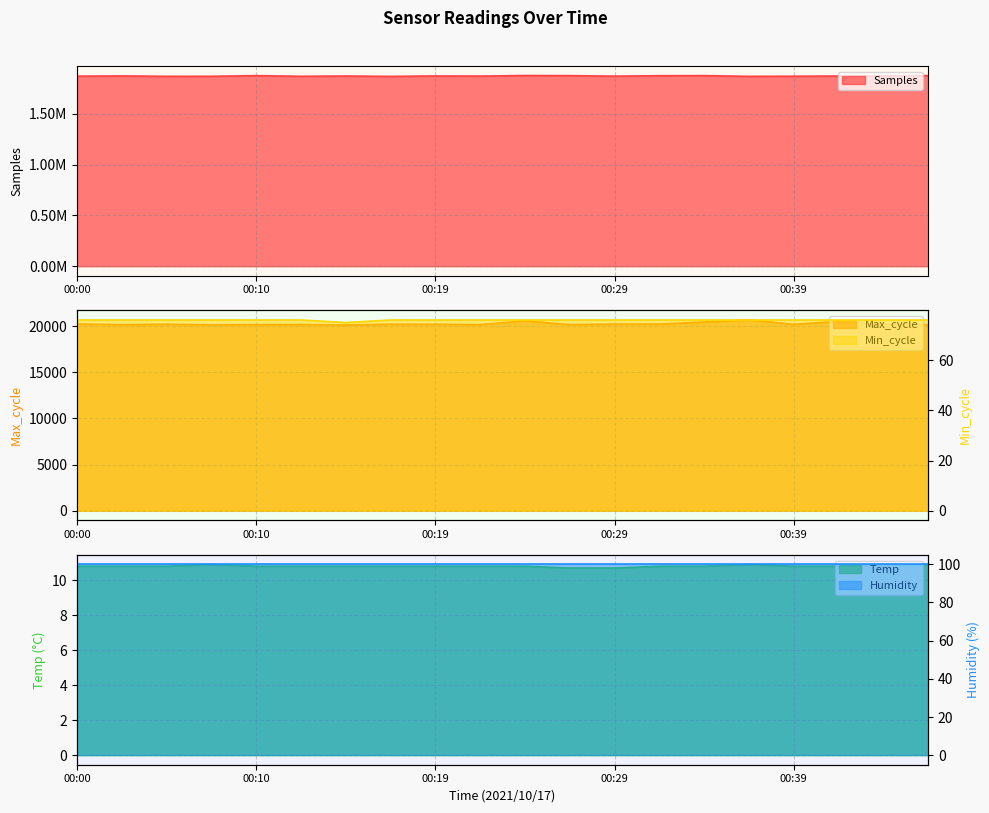

True or false: Samples and Max_cycle intersect in this chart.

False